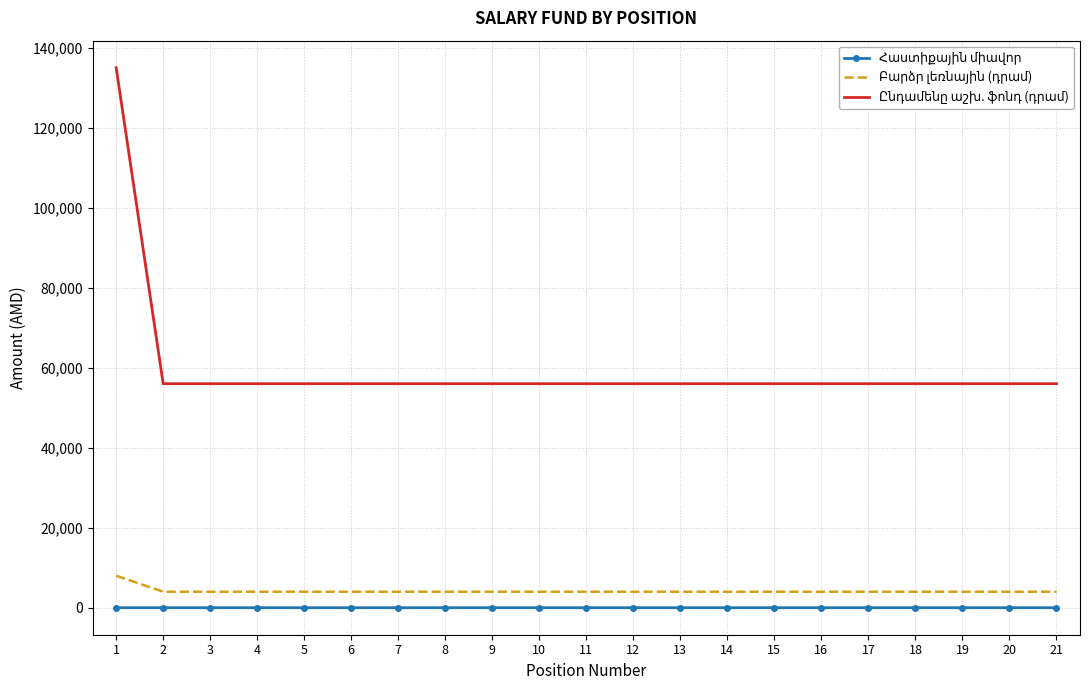

Reading right to left, extract all data points from this chart.

Հաստիքային միավոր: 21=0.5	20=0.5	19=0.5	18=0.5	17=0.5	16=0.5	15=0.5	14=0.5	13=0.5	12=0.5	11=0.5	10=0.5	9=0.5	8=0.5	7=0.5	6=0.5	5=0.5	4=0.5	3=0.5	2=0.5	1=1.0
Բարձր լեռնային (դրամ): 21=4000.0	20=4000.0	19=4000.0	18=4000.0	17=4000.0	16=4000.0	15=4000.0	14=4000.0	13=4000.0	12=4000.0	11=4000.0	10=4000.0	9=4000.0	8=4000.0	7=4000.0	6=4000.0	5=4000.0	4=4000.0	3=4000.0	2=4000.0	1=8000.0
Ընդամենը աշխ. ֆոնդ (դրամ): 21=56000.0	20=56000.0	19=56000.0	18=56000.0	17=56000.0	16=56000.0	15=56000.0	14=56000.0	13=56000.0	12=56000.0	11=56000.0	10=56000.0	9=56000.0	8=56000.0	7=56000.0	6=56000.0	5=56000.0	4=56000.0	3=56000.0	2=56000.0	1=135000.0